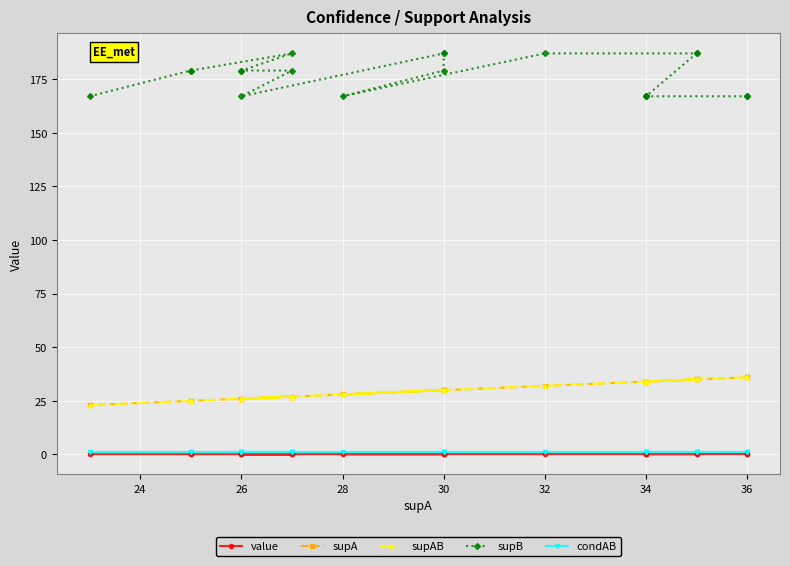

At how many categories does at least one series exceed 105?

20